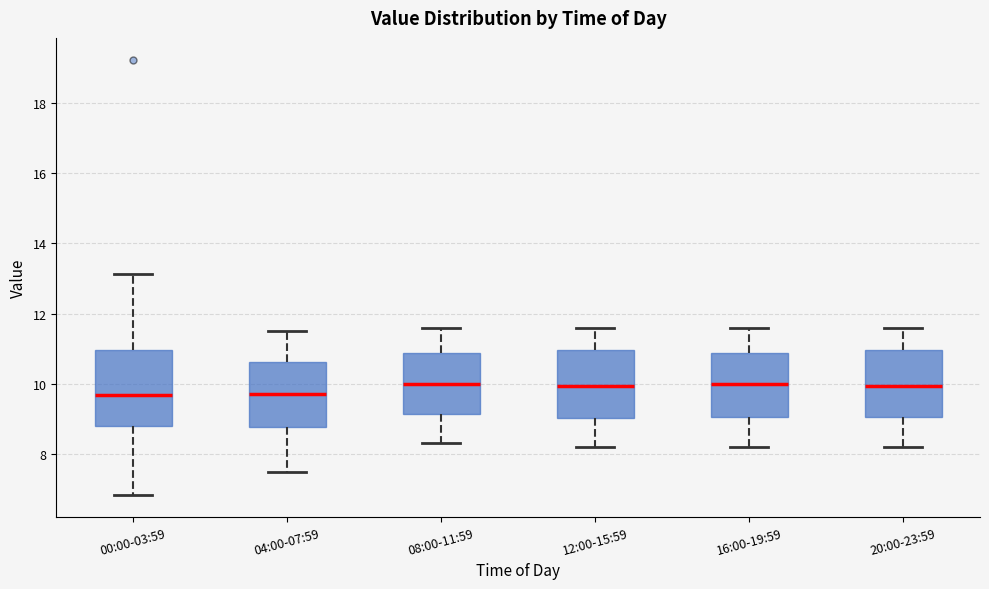

Comparing the boxes themselves (not the whiskers), which one is the tallest?

00:00-03:59